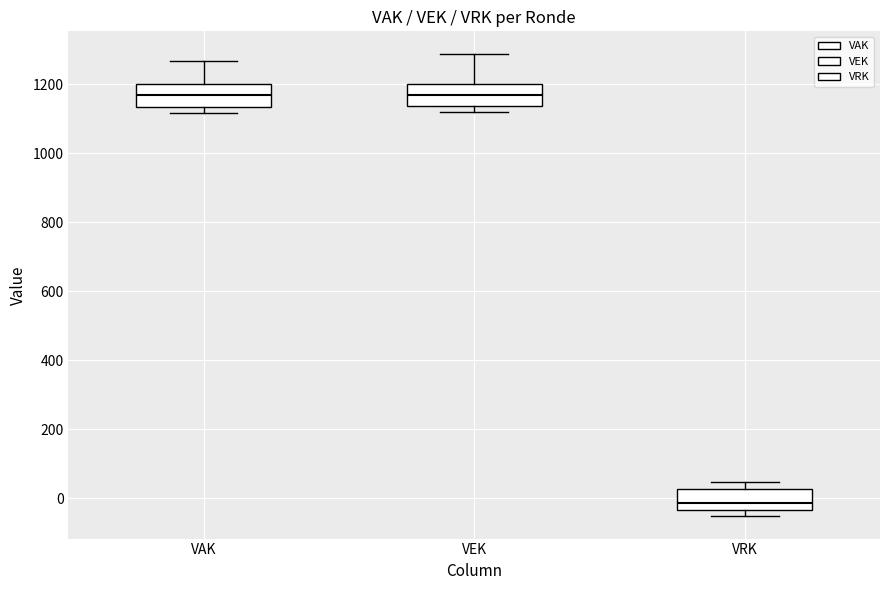

Reading left to right, transcribe this box plot: for each box, give where its median line is, the range the box spans, and where its two whiskers end, as read against the y-axis. The values are not printed on the chart, so give them approximately, as read against the axis.

VAK: median 1160, box 1140 to 1200, whiskers 1120 to 1260
VEK: median 1160, box 1140 to 1200, whiskers 1120 to 1280
VRK: median -20, box -40 to 20, whiskers -40 (just below the box's lower edge) to 40